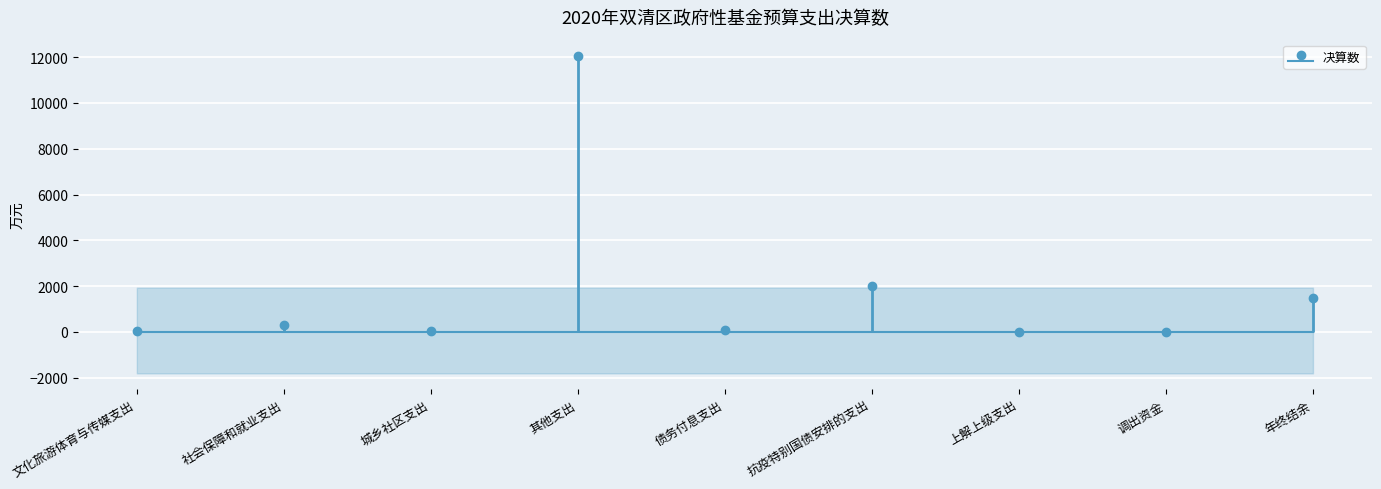

How many points are higher than both their immediate neighbors (excluding endpoints)?

3